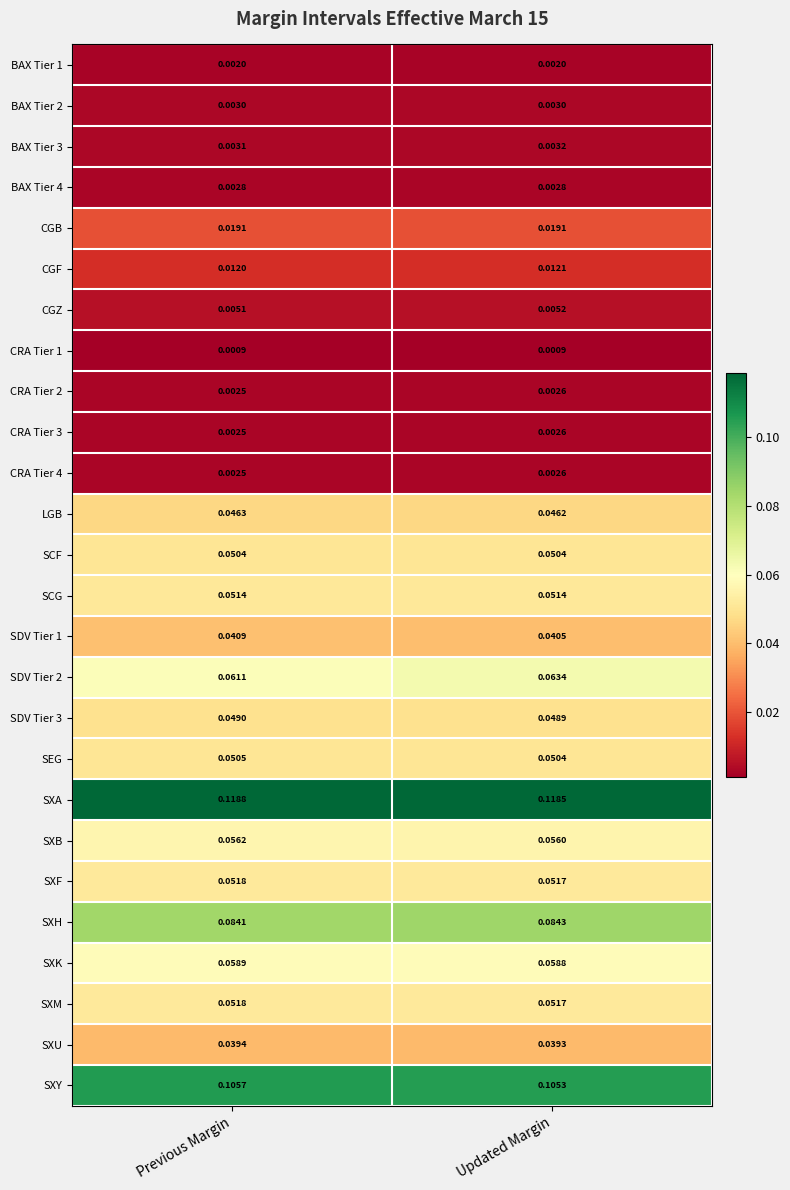

At which category does the chart reach its peak across all series?

Previous Margin